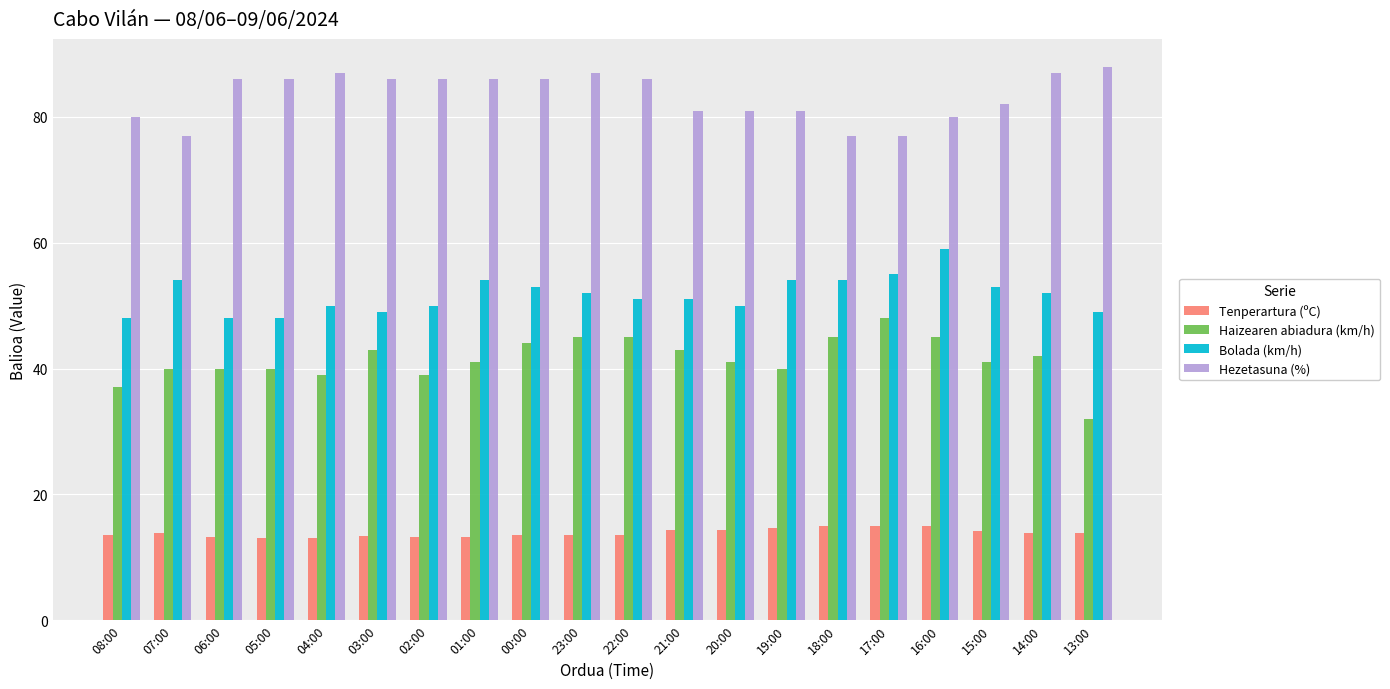

What is the difference between the Tenperartura (ºC) values at 16:00 and 08:00?

1.3